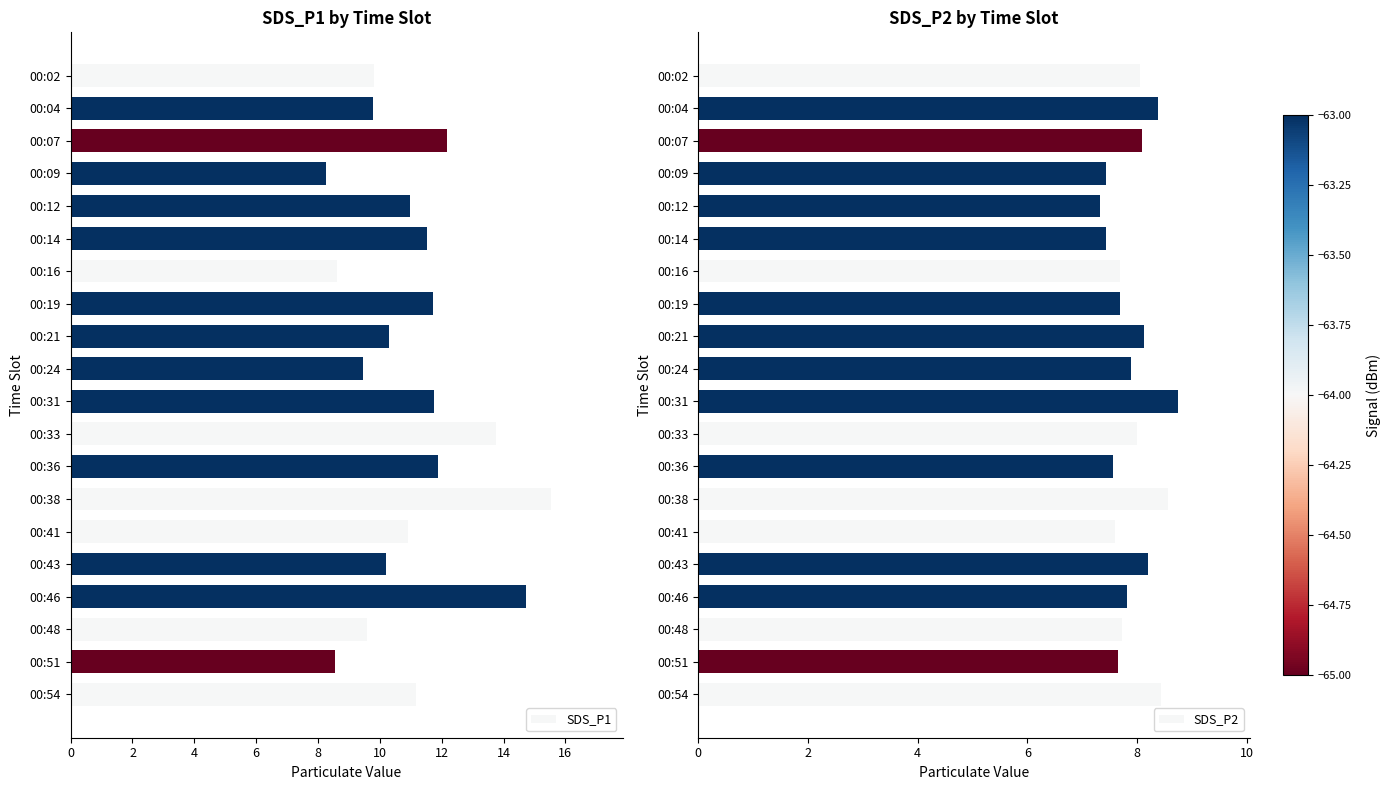

At which label does SDS_P1 reach its peak?

00:38